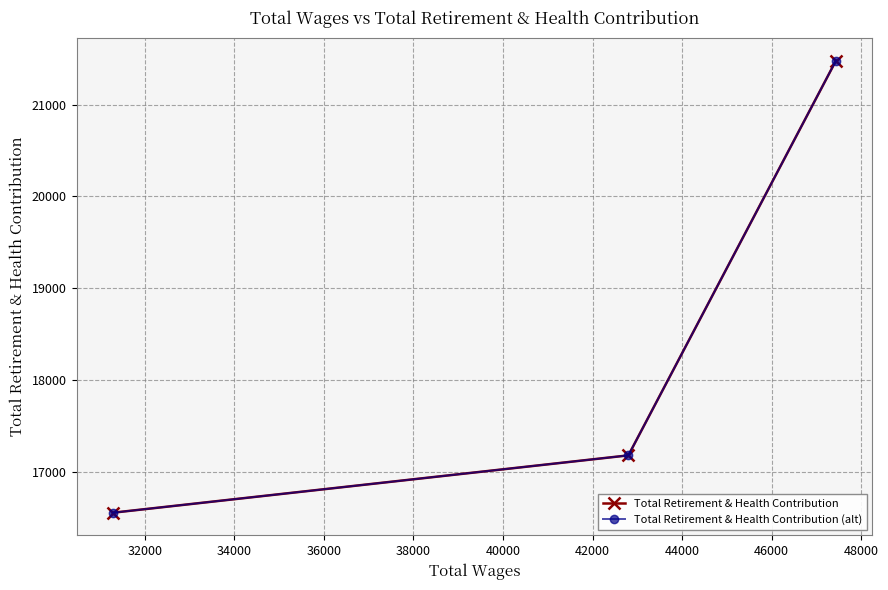

What is the sum of all Total Retirement & Health Contribution (alt) values?

55221